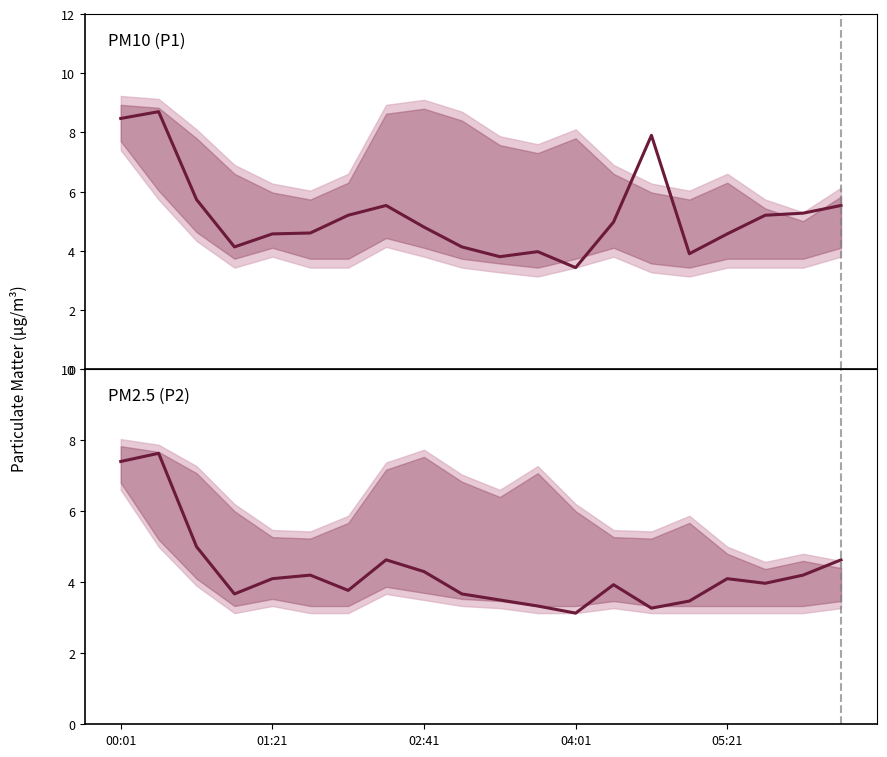

Does the chart display data point markers on the line(s)?

No